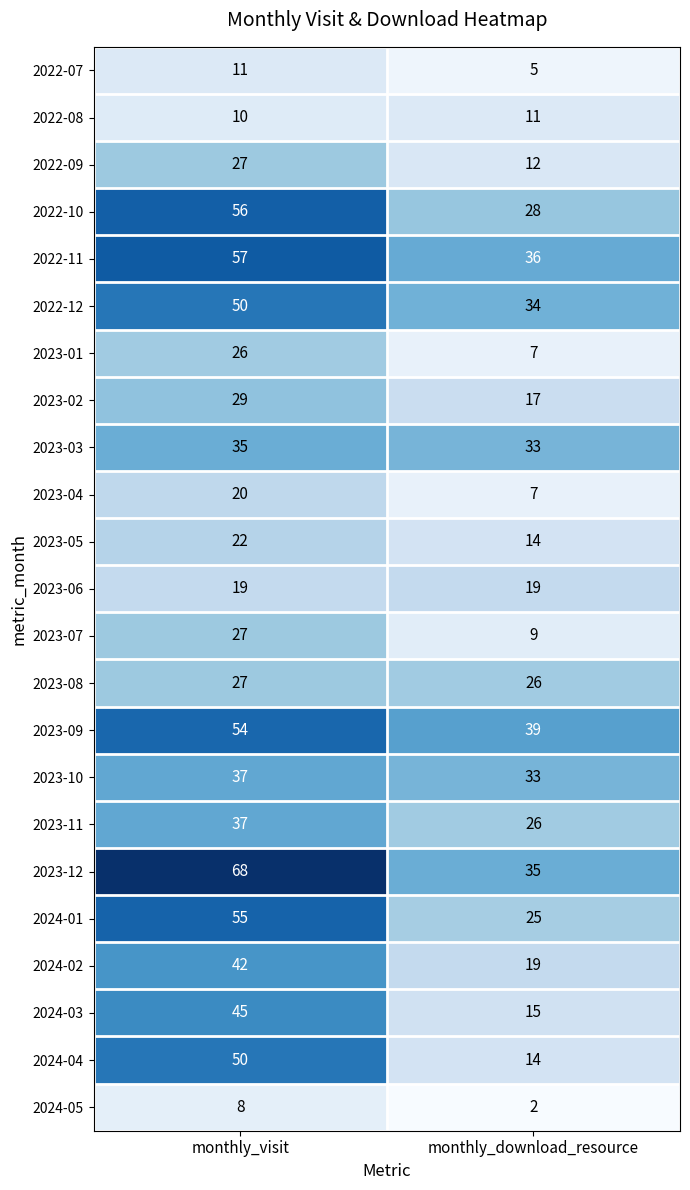

List the labels in order of 2023-05 value, smallest first.

monthly_download_resource, monthly_visit